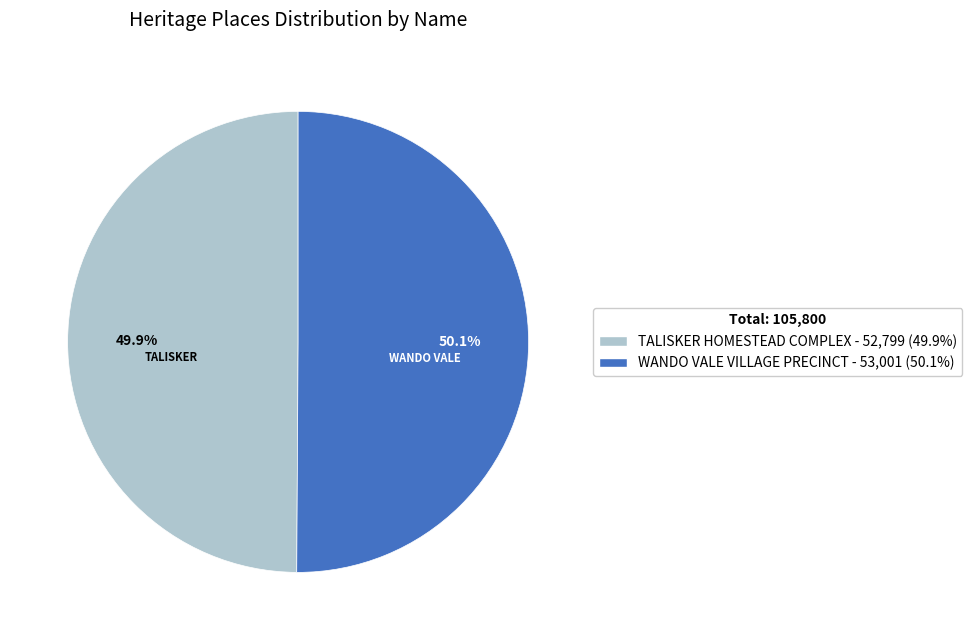

Is it true that TALISKER HOMESTEAD COMPLEX is 56% of the pie?

False